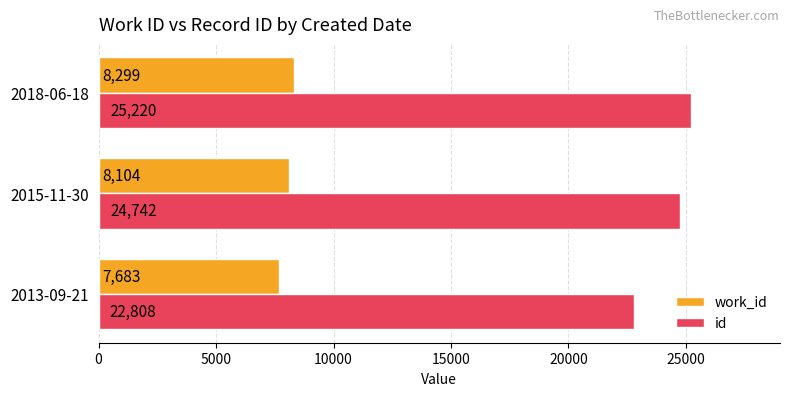

The work_id series shows 3367 at 2015-11-30. True or false?

False